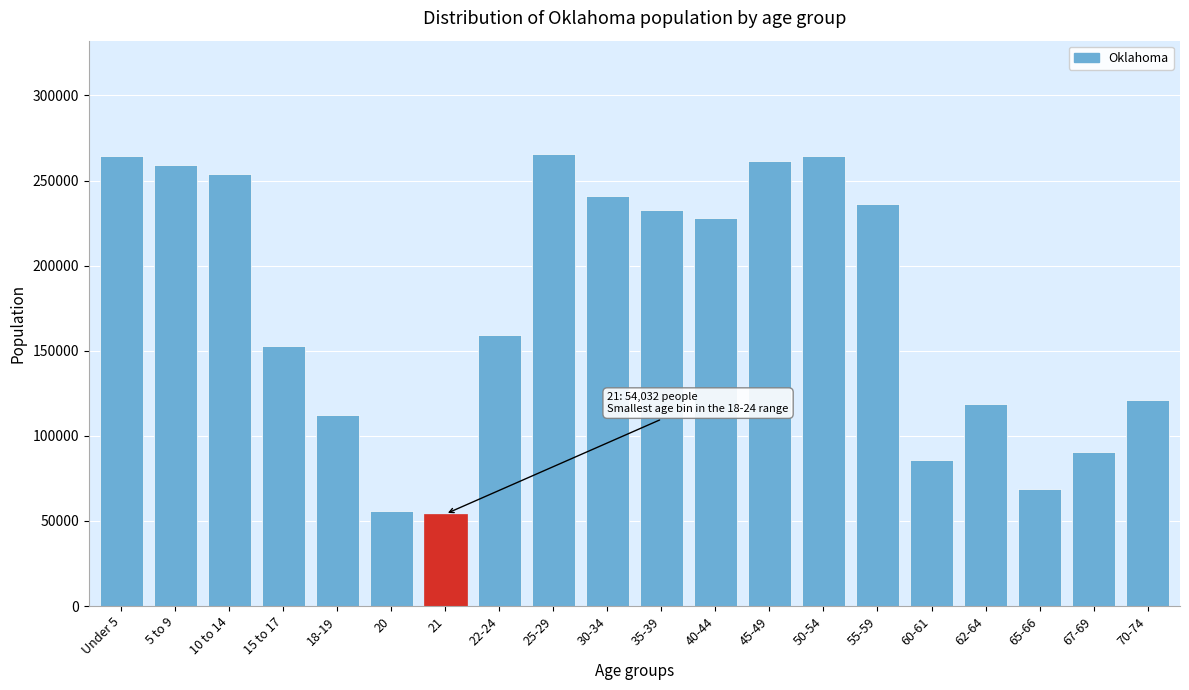

Is it true that the value at 15 to 17 is 106623?

False